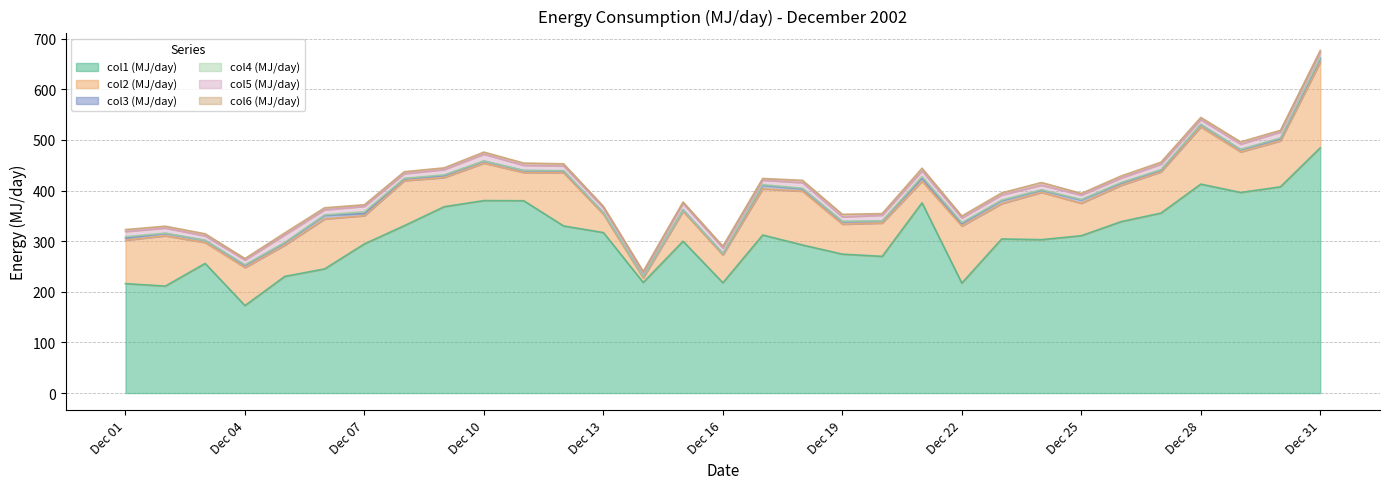

What are all the series names shown in the legend?

col1, col2, col3, col4, col5, col6